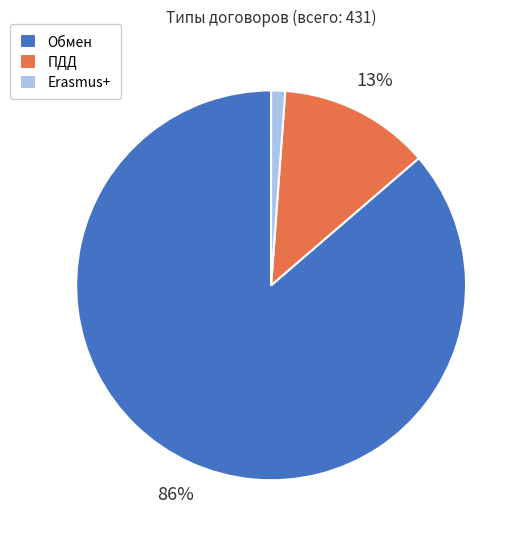

To the nearest percent, what portion does Обмен represent?

86%